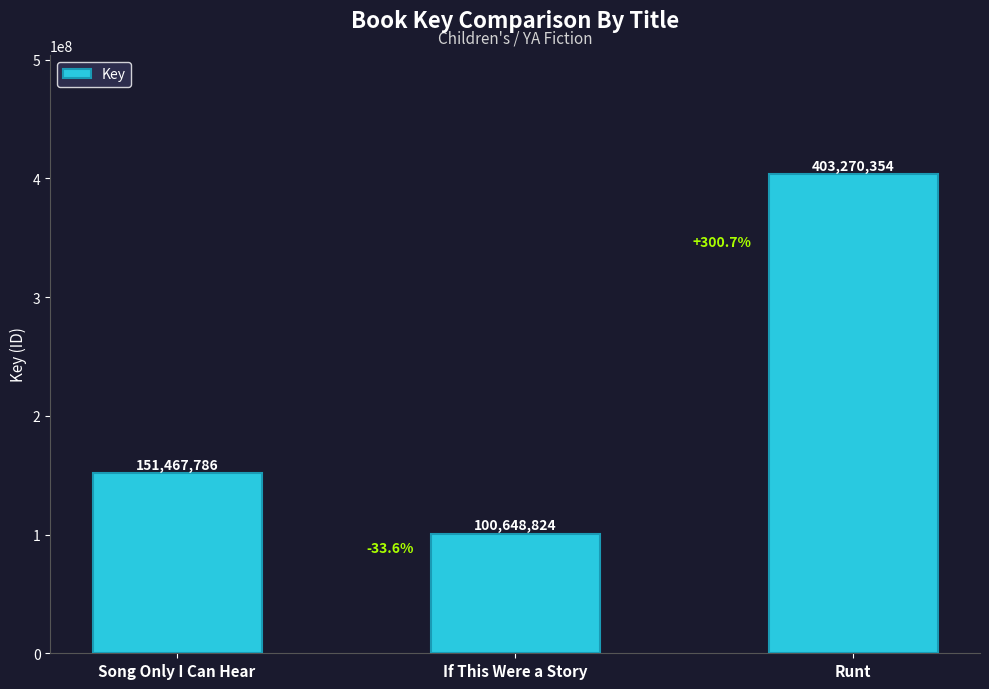

What is the change in value from Song Only I Can Hear to If This Were a Story?

-50818962